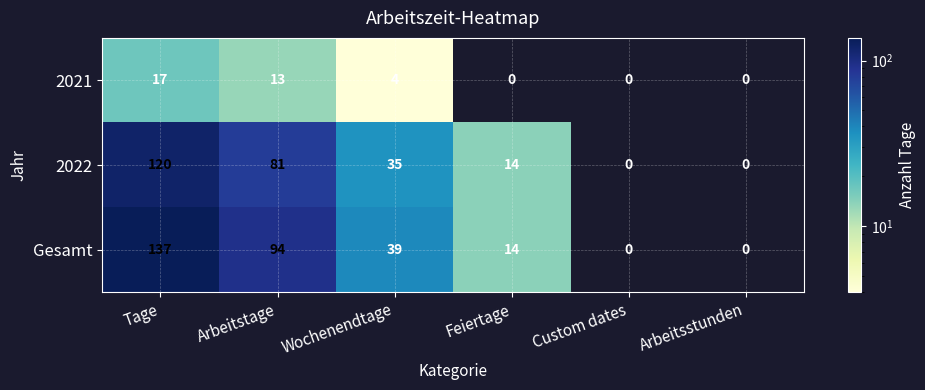

Reading left to right, list all the values displayed in this chart.

2021: 17	13	4	0	0	0
2022: 120	81	35	14	0	0
Gesamt: 137	94	39	14	0	0